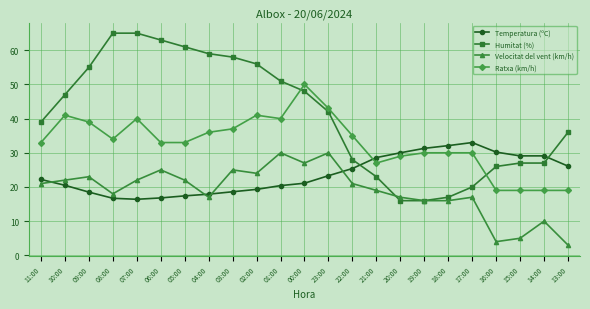

At how many categories does at least one series exceed 49?

10